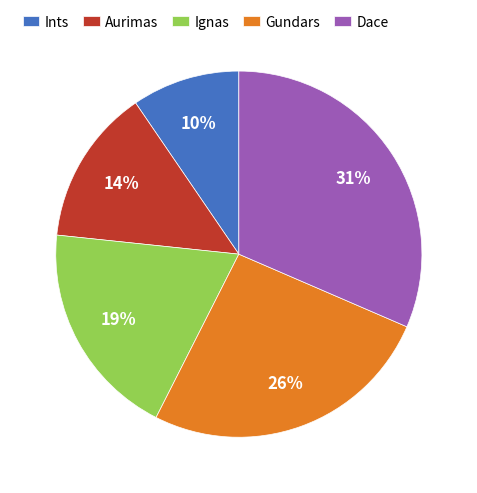

Is it true that Dace is 26% of the pie?

False